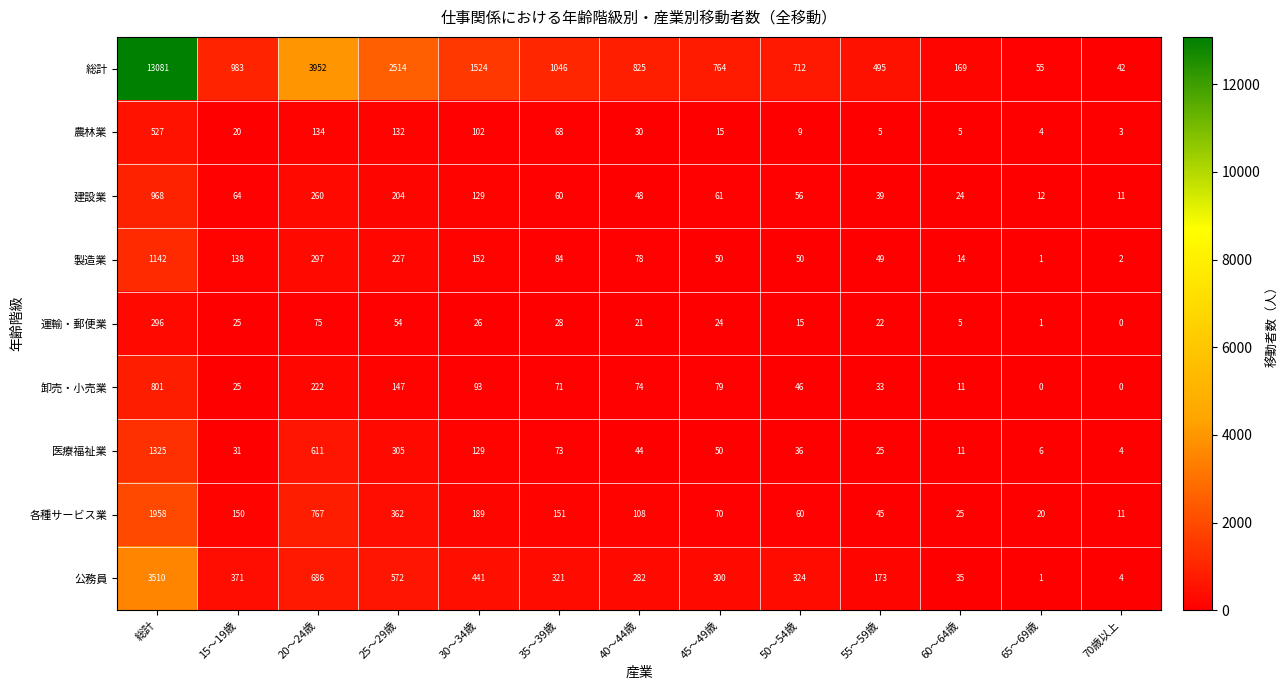

What is the difference between the highest and lowest values at 15～19歳?

963